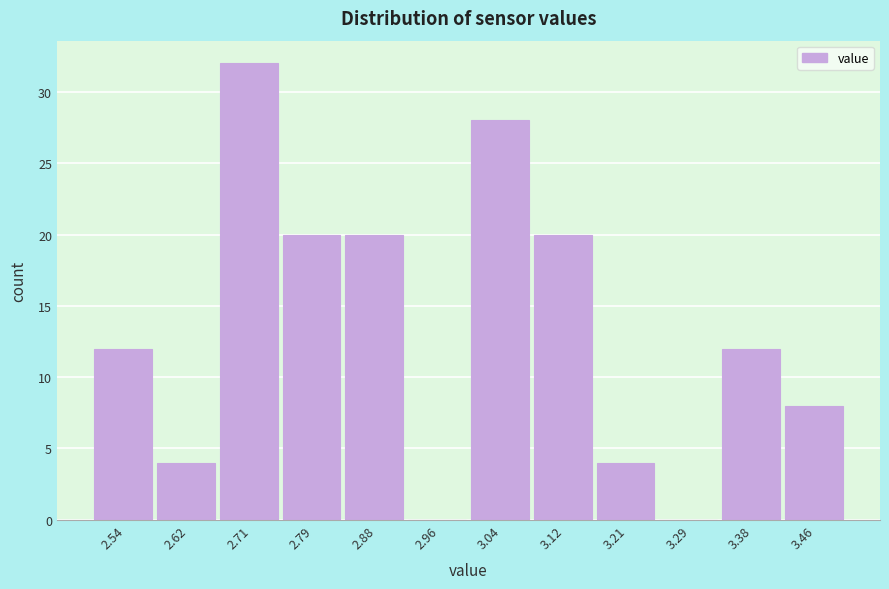

Reading left to right, transcribe this chart: for each bar, give the range it covers on the x-axis and its height. Neither the bar edges nor the heights are printed on the chart, so give them approximately, as read against the axes.

2.50 to 2.58: 12
2.58 to 2.67: 4
2.67 to 2.75: 32
2.75 to 2.83: 20
2.83 to 2.92: 20
2.92 to 3.00: 0
3.00 to 3.08: 28
3.08 to 3.17: 20
3.17 to 3.25: 4
3.25 to 3.33: 0
3.33 to 3.42: 12
3.42 to 3.50: 8